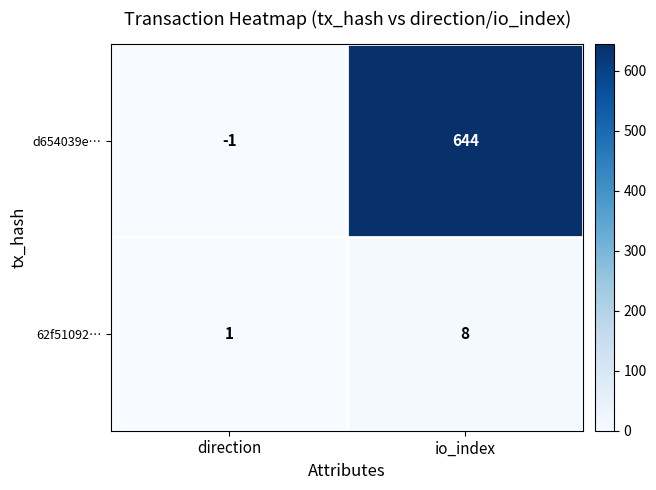

List the series in order of their peak value, highest first.

d654039e…, 62f51092…